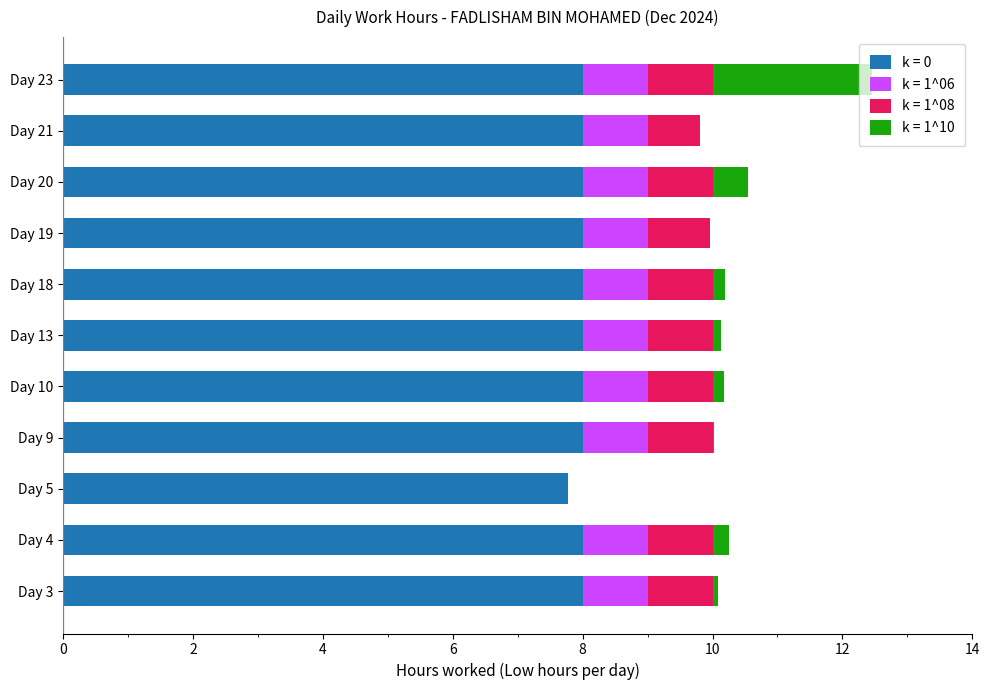

At which category is the sum across all series the highest?

Day 23